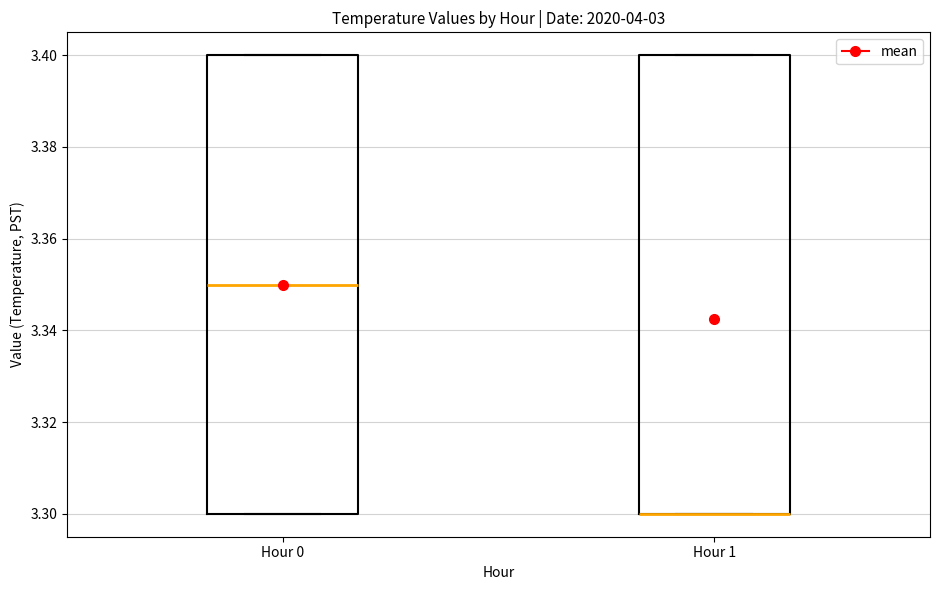

Reading left to right, transcribe this box plot: for each box, give where its median line is, the range the box spans, and where its two whiskers end, as read against the y-axis. The values are not printed on the chart, so give them approximately, as read against the axis.

Hour 0: median 3.35, box 3.30 to 3.40, whiskers 3.30 to 3.40
Hour 1: median 3.30 (drawn on the box's lower edge), box 3.30 to 3.40, whiskers 3.30 to 3.40